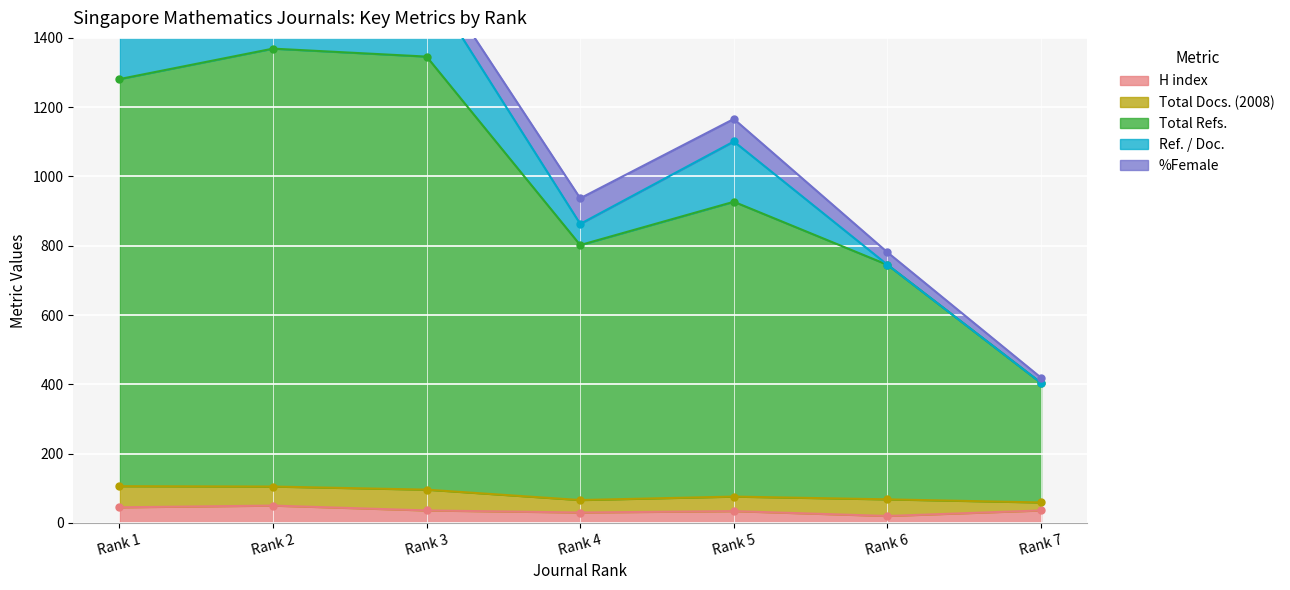

Which series has the largest total across all categories?

Total Refs.